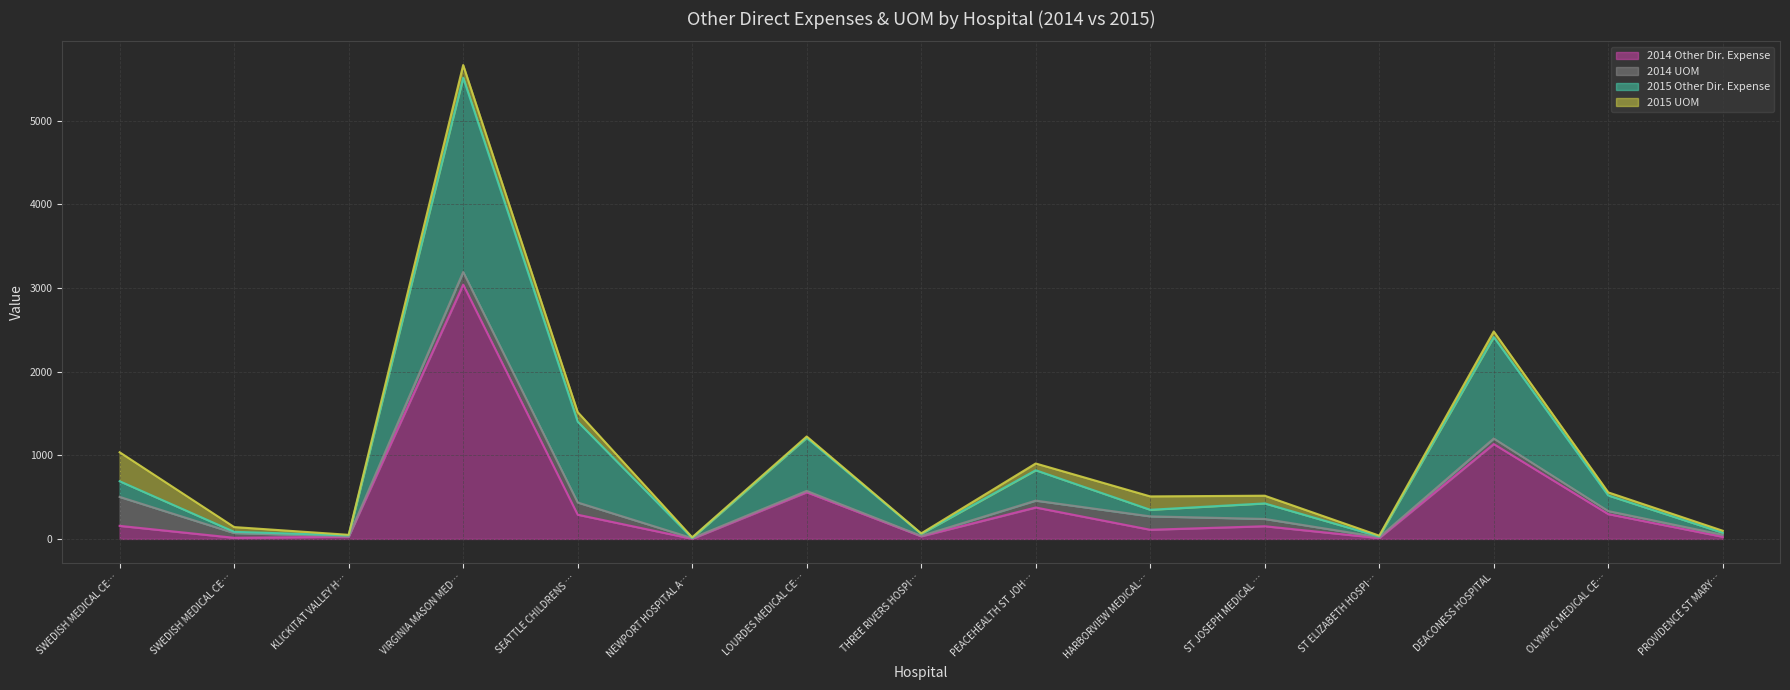

Is it true that 2014 Other Dir. Expense equals 463.3 at SEATTLE CHILDRENS …?

False